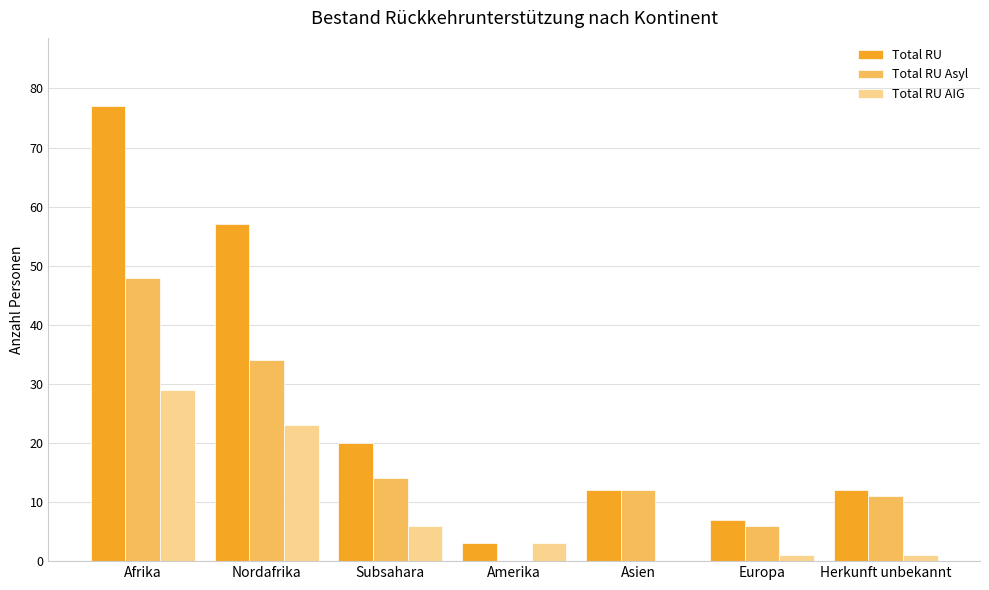

The value of Total RU at Subsahara is 4. True or false?

False